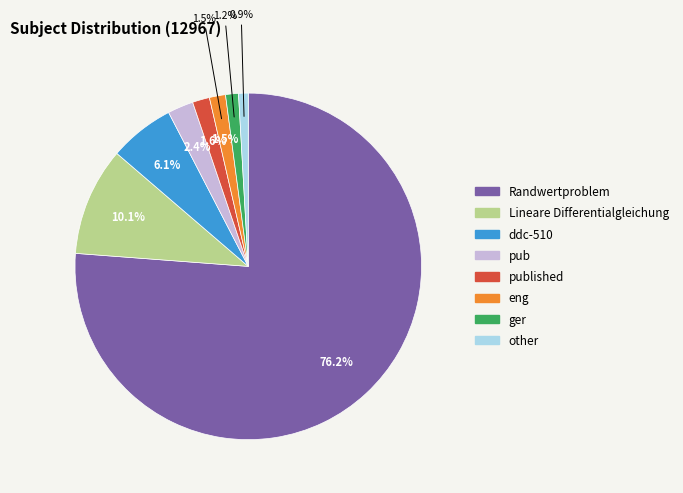

Rank the categories by value from highest to lowest.

Randwertproblem, Lineare Differentialgleichung, ddc-510, pub, published, eng, ger, other